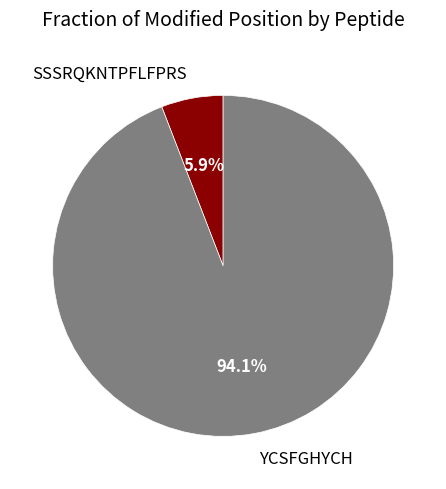

Which has a higher value, SSSRQKNTPFLFPRS or YCSFGHYCH?

YCSFGHYCH